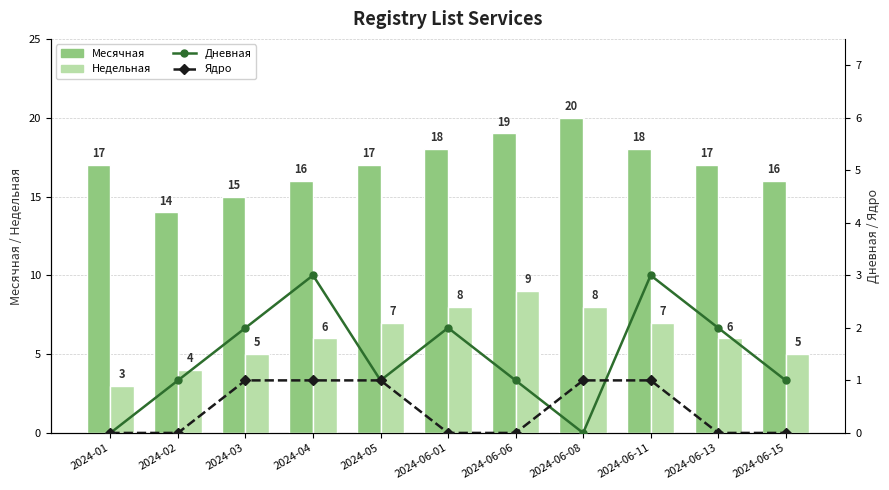

What is the difference between the Ядро values at 2024-06-15 and 2024-03?

1